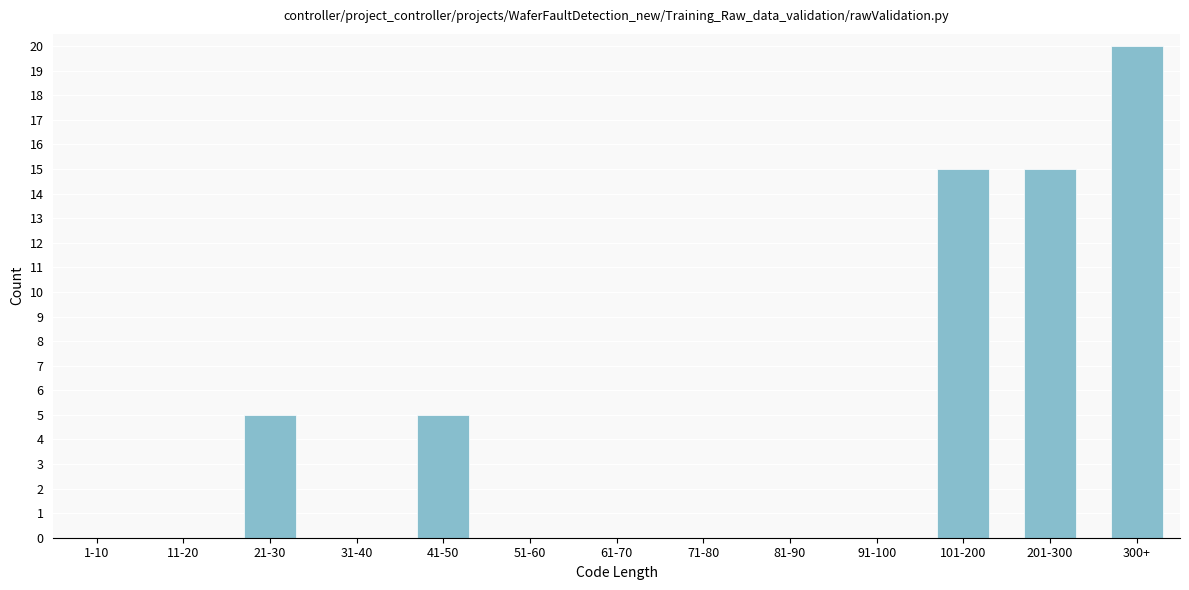

Reading left to right, transcribe all the data shown in this chart.

1-10=0	11-20=0	21-30=5	31-40=0	41-50=5	51-60=0	61-70=0	71-80=0	81-90=0	91-100=0	101-200=15	201-300=15	300+=20